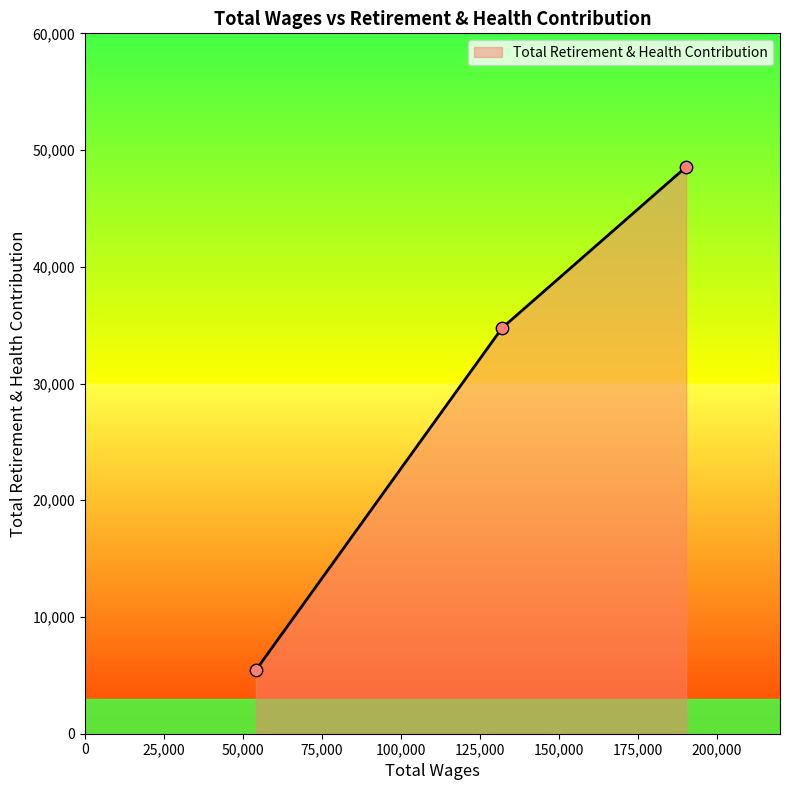

What is the average value?

29589